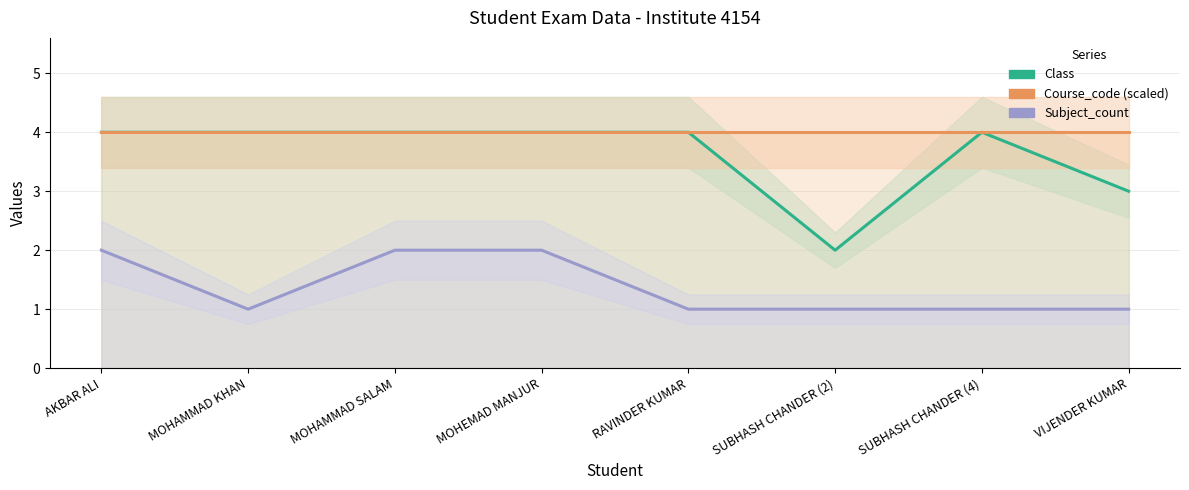

Which series has the largest total across all categories?

Course_code (scaled)